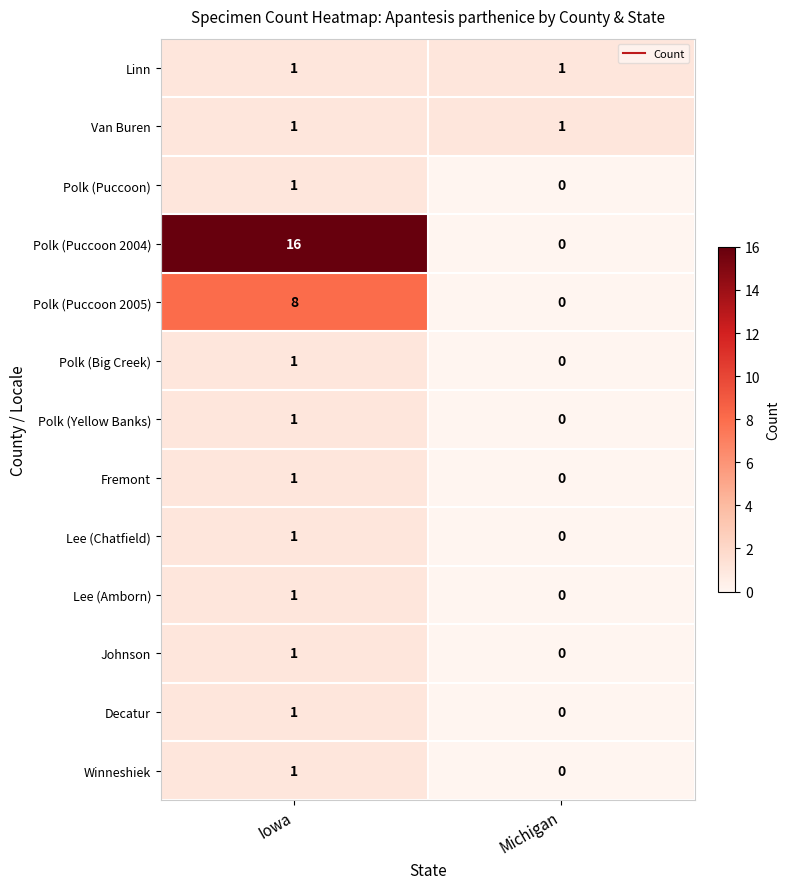

Reading right to left, list all the values displayed in this chart.

Linn: Michigan=1	Iowa=1
Van Buren: Michigan=1	Iowa=1
Polk (Puccoon): Michigan=0	Iowa=1
Polk (Puccoon 2004): Michigan=0	Iowa=16
Polk (Puccoon 2005): Michigan=0	Iowa=8
Polk (Big Creek): Michigan=0	Iowa=1
Polk (Yellow Banks): Michigan=0	Iowa=1
Fremont: Michigan=0	Iowa=1
Lee (Chatfield): Michigan=0	Iowa=1
Lee (Amborn): Michigan=0	Iowa=1
Johnson: Michigan=0	Iowa=1
Decatur: Michigan=0	Iowa=1
Winneshiek: Michigan=0	Iowa=1